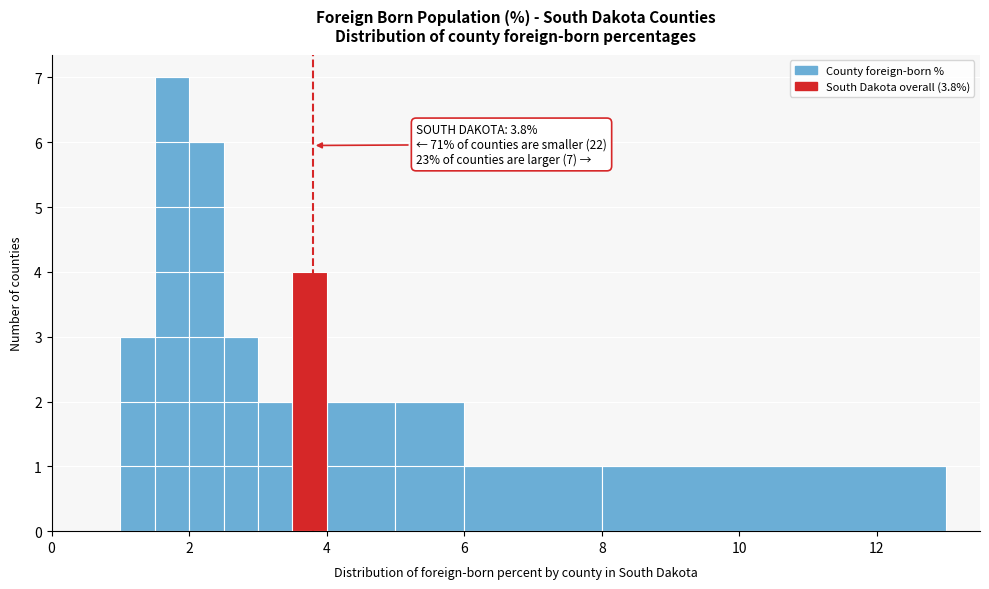

Around what value on the x-axis is the tallest bar? Give the approximate position of its centre, as read against the axis.

1.8